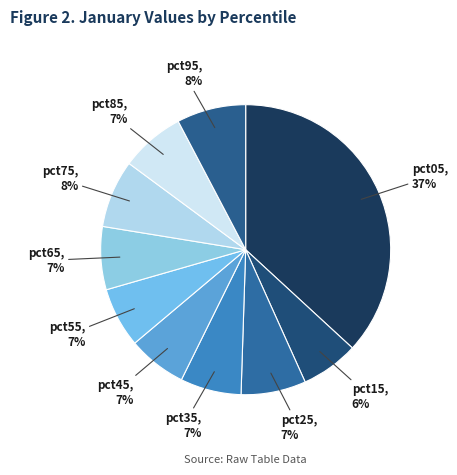

What is the largest slice in the pie chart?

pct05